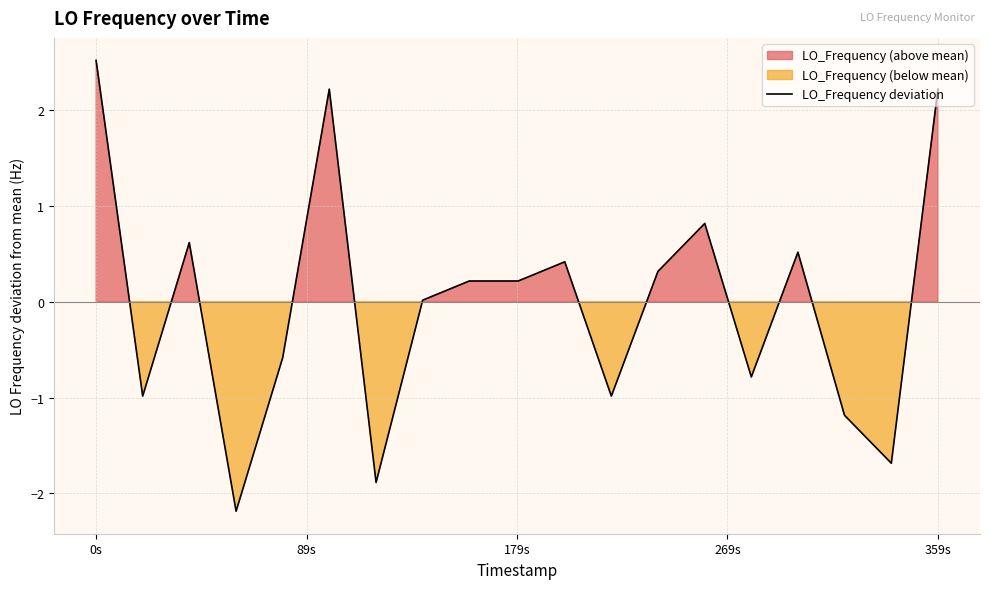

What is the lowest value of the LO_Frequency deviation series?

-2.2